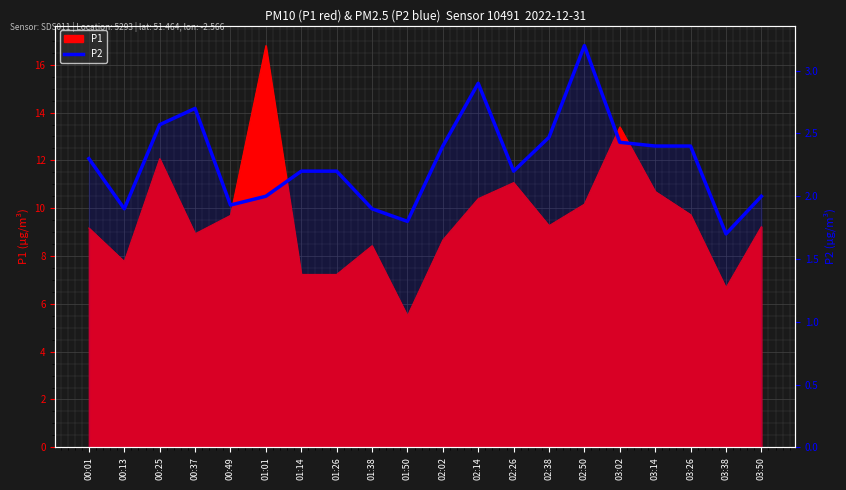

What is the minimum value shown in the chart?

1.7